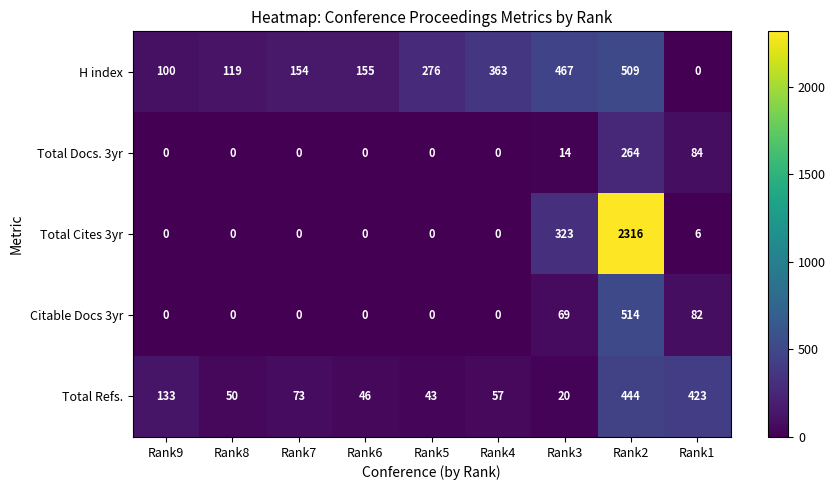

Which series has the largest total across all categories?

Total Cites 3yr